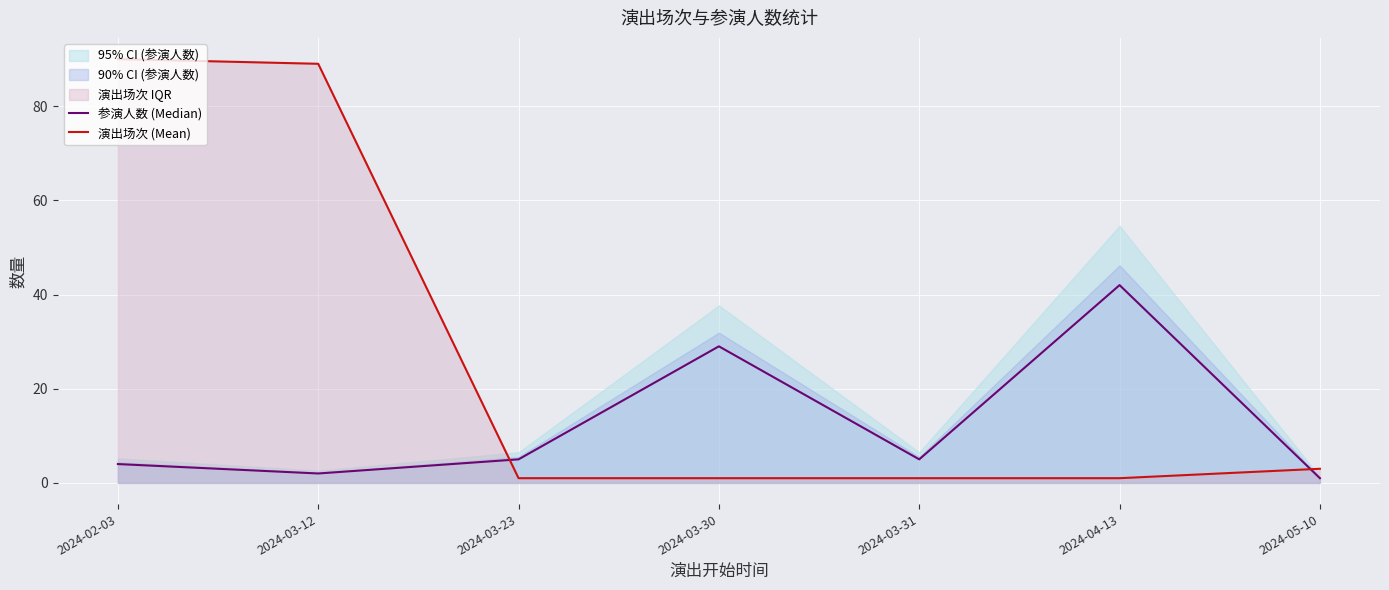

Which series has the largest total across all categories?

演出场次 (Mean)